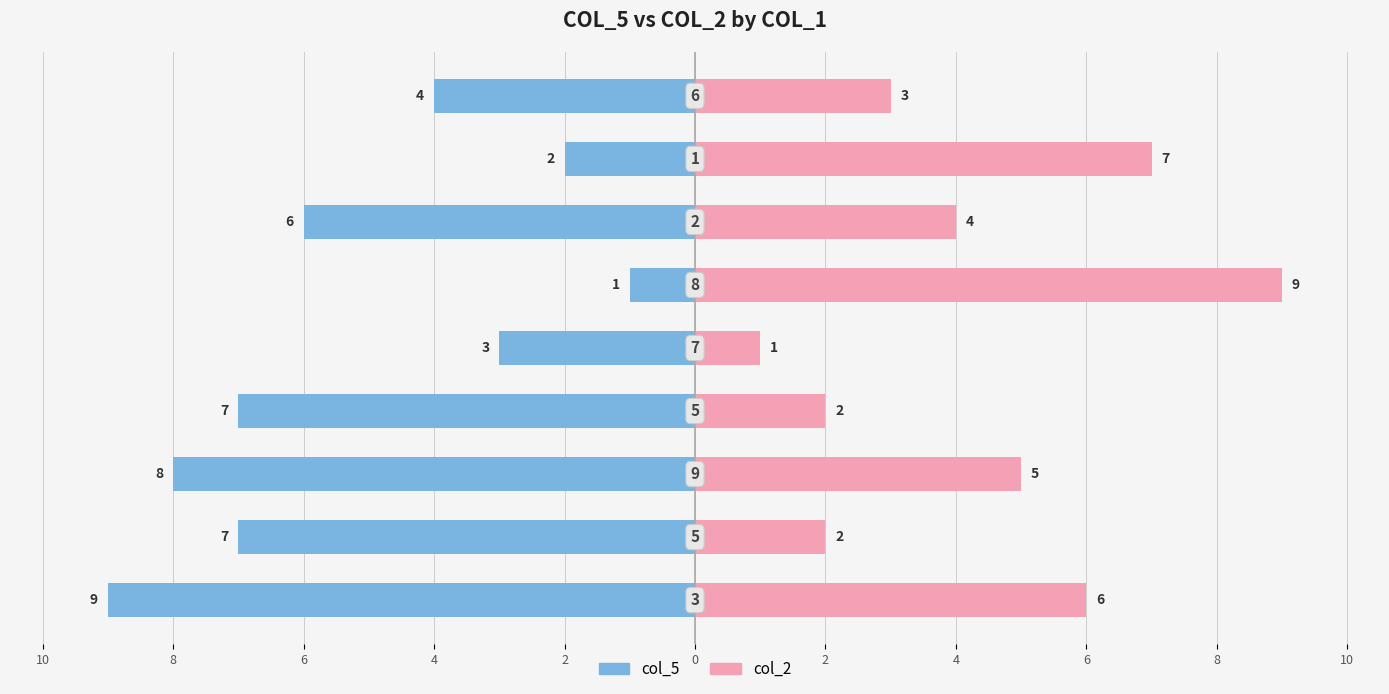

What is the label of the 3rd bar from the right?

2